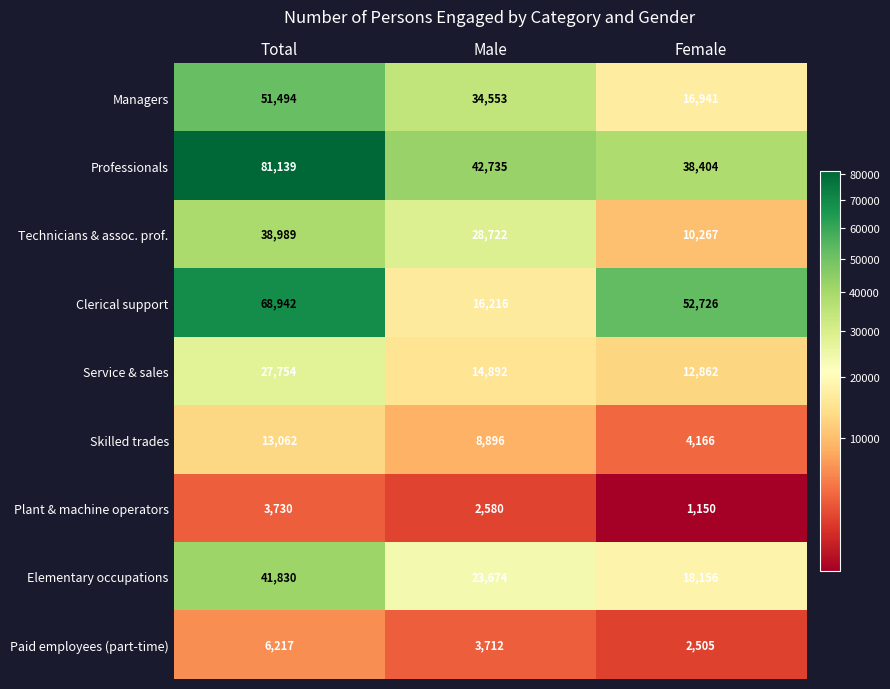

How many Professionals values are between 38404 and 81139?

3